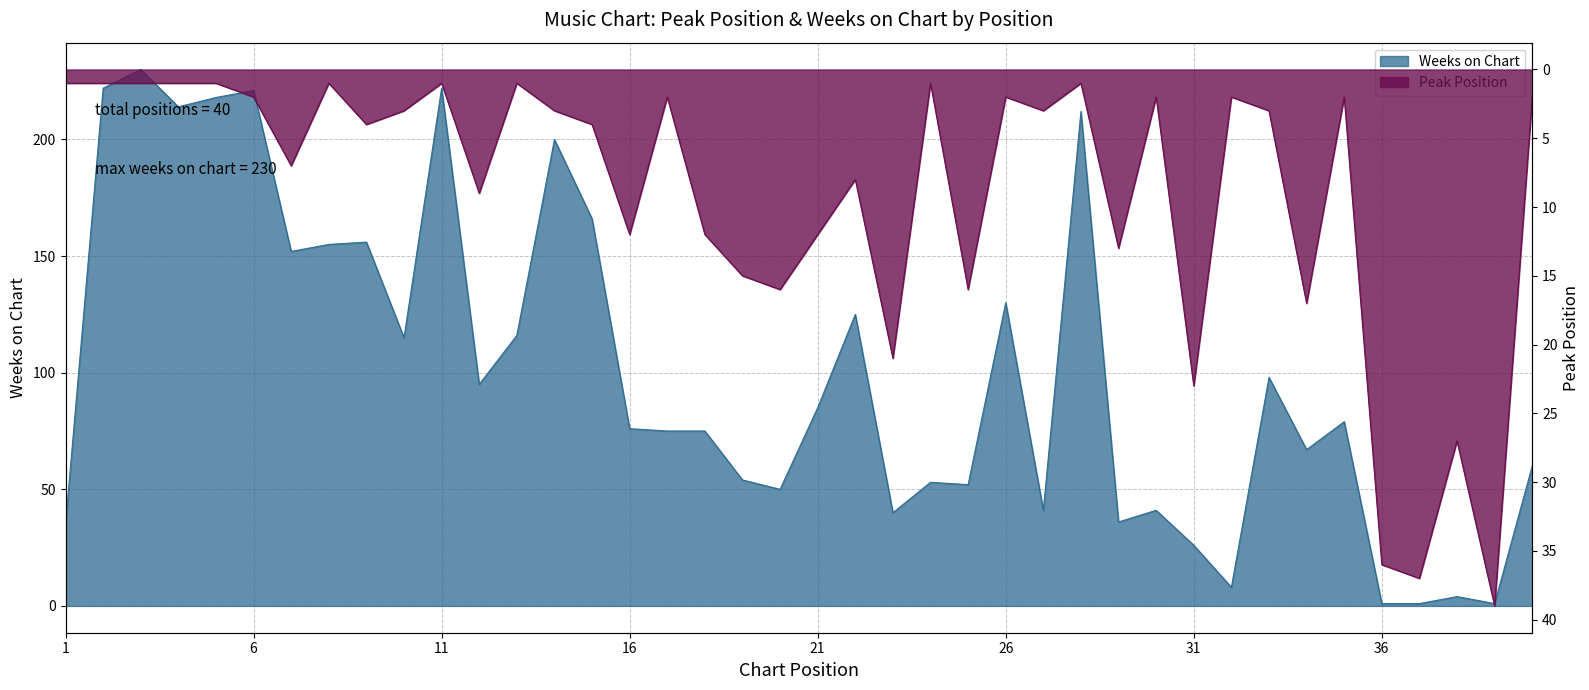

True or false: Peak Position has a value of 1 at 4.

True